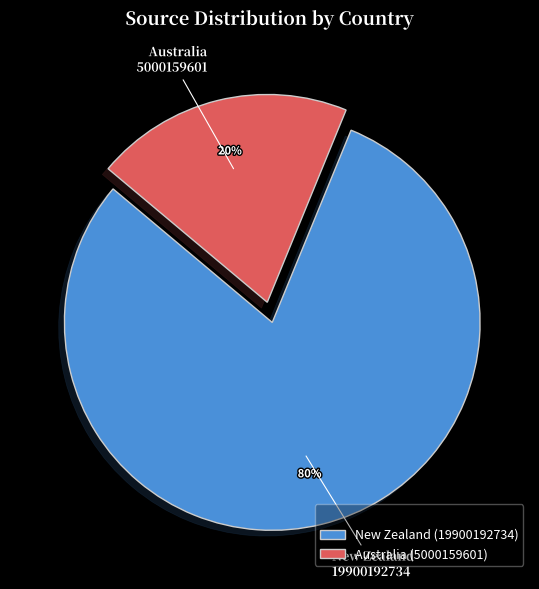

Combined, do New Zealand (19900192734) and Australia (5000159601) account for over 50%?

Yes